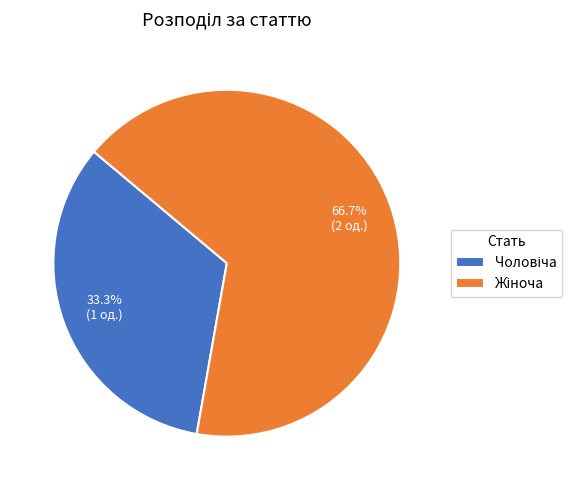

Is there a majority slice in this chart?

Yes